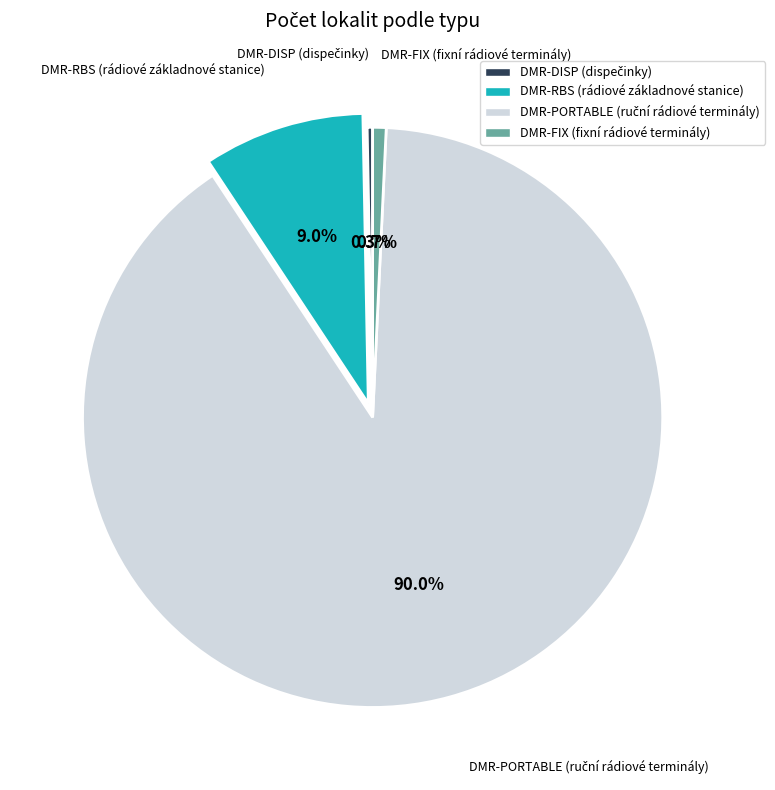

Which has a higher value, DMR-FIX (fixní rádiové terminály) or DMR-RBS (rádiové základnové stanice)?

DMR-RBS (rádiové základnové stanice)